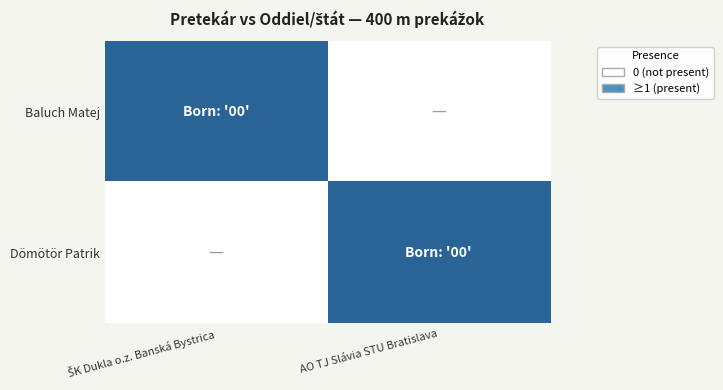

Reading left to right, transcribe all the data shown in this chart.

Baluch Matej: ŠK Dukla o.z. Banská Bystrica=1	AO TJ Slávia STU Bratislava=0
Dömötör Patrik: ŠK Dukla o.z. Banská Bystrica=0	AO TJ Slávia STU Bratislava=1